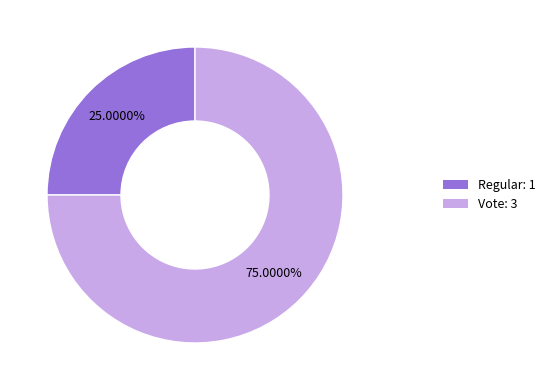

Is there any slice that represents more than half of the pie?

Yes